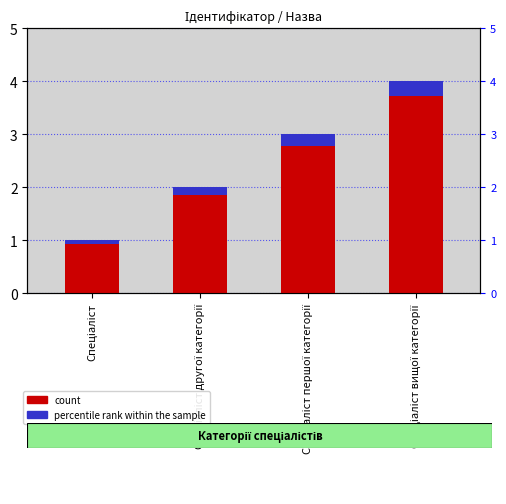

Reading left to right, transcribe all the data shown in this chart.

count: 1.0	2.0	3.0	4.0
percentile rank within the sample: 0.1	0.1	0.2	0.3